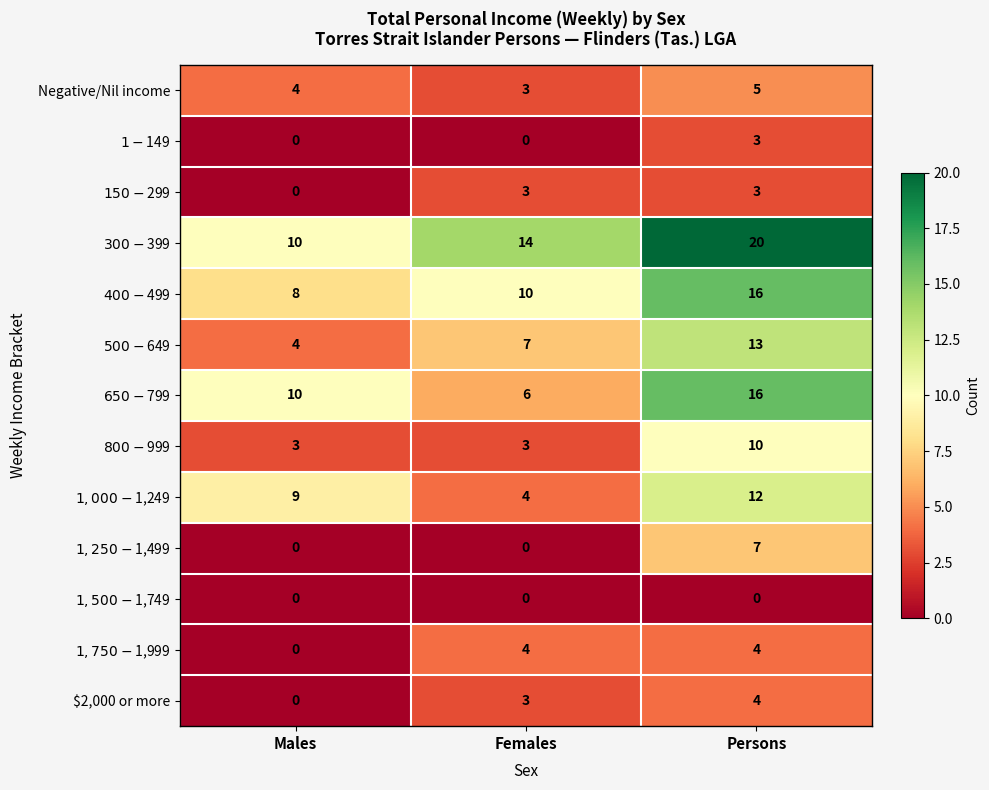

At which label is Negative/Nil income closest to 4?

Males